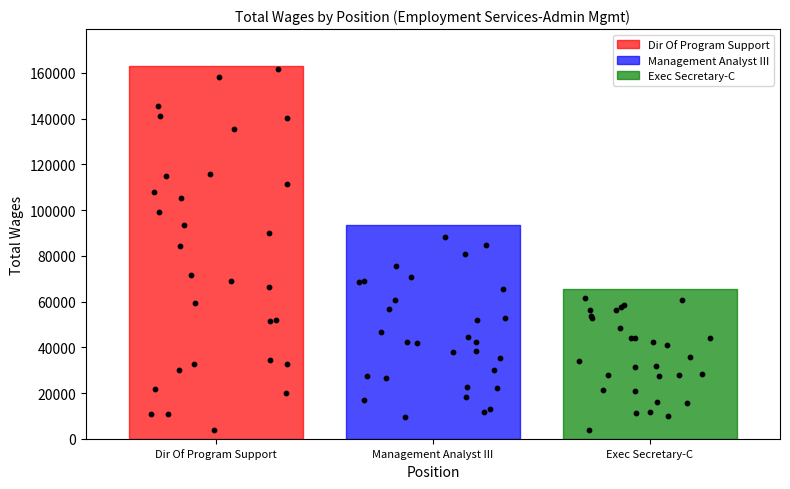

Approximately how many times larger is the value at Exec Secretary-C compared to Dir Of Program Support?

0.4